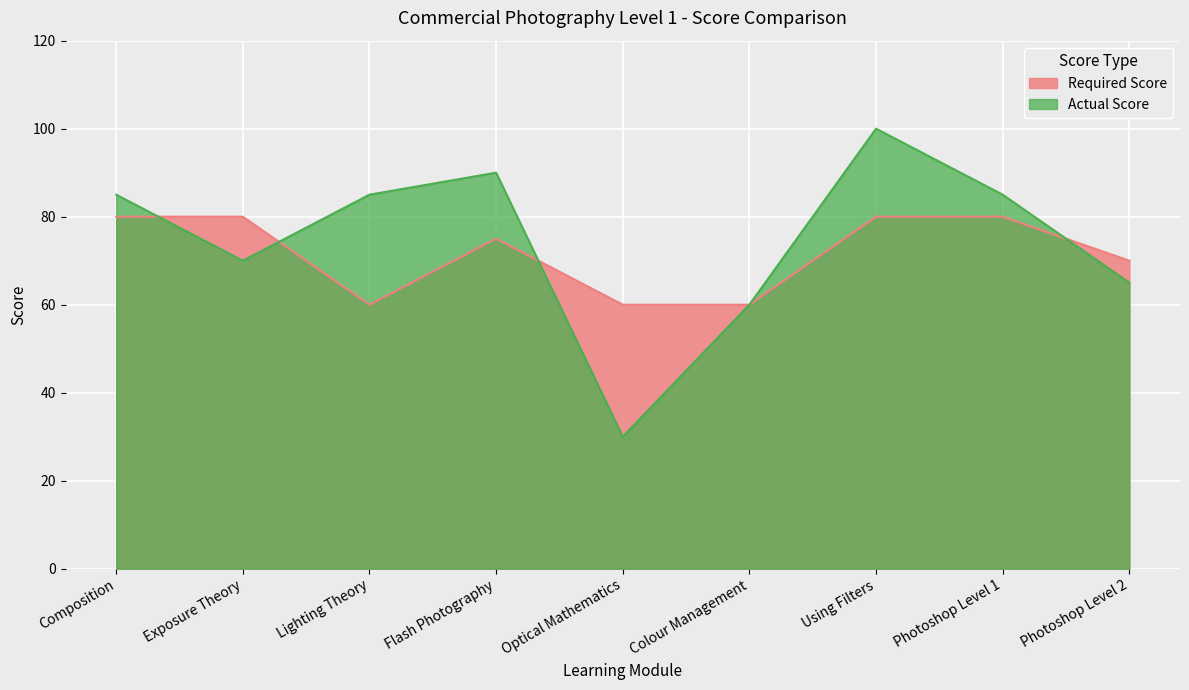

At how many categories does at least one series exceed 53?

9